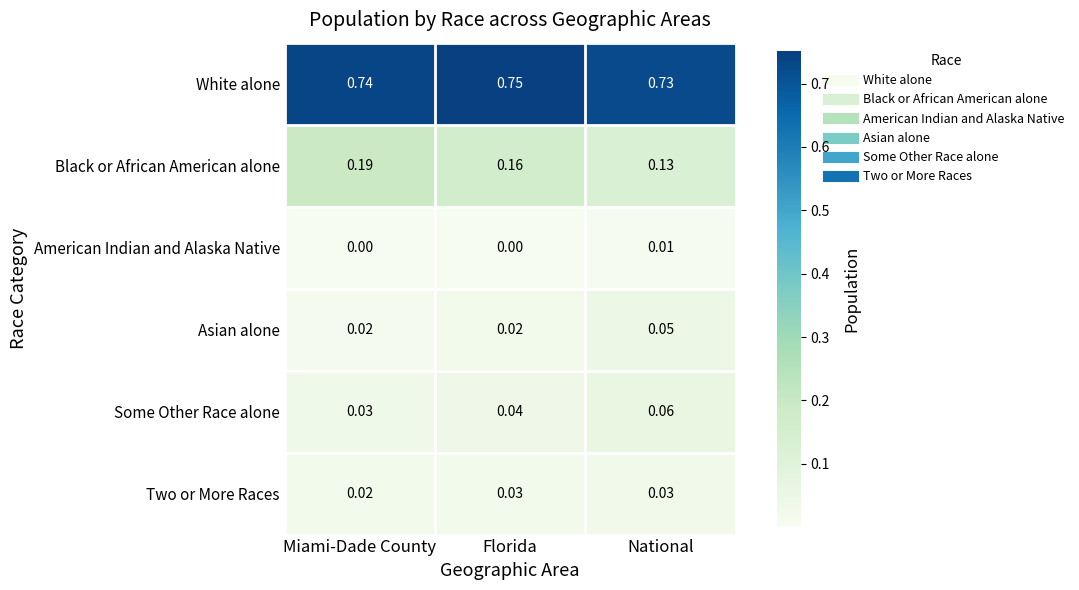

At National, list the series in order from largest to smallest.

White alone, Black or African American alone, Some Other Race alone, Asian alone, Two or More Races, American Indian and Alaska Native